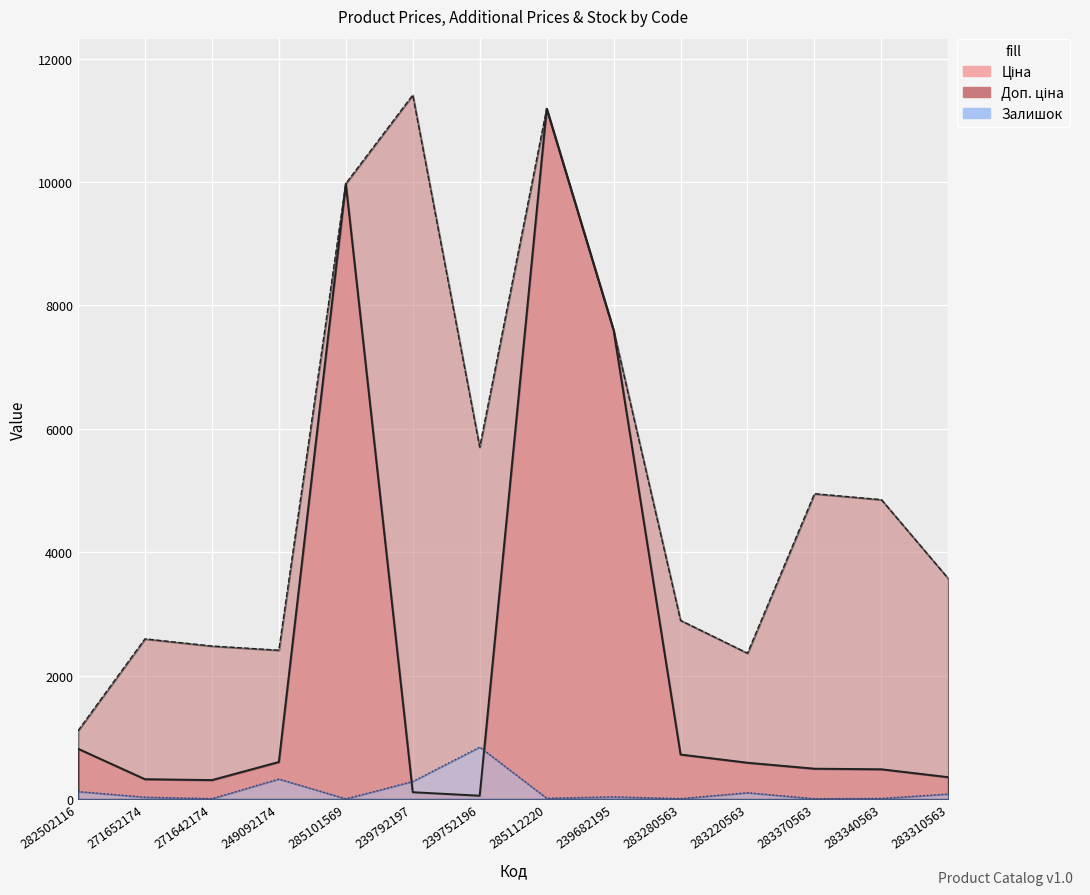

At which label is Доп. ціна closest to 6259?

239752196